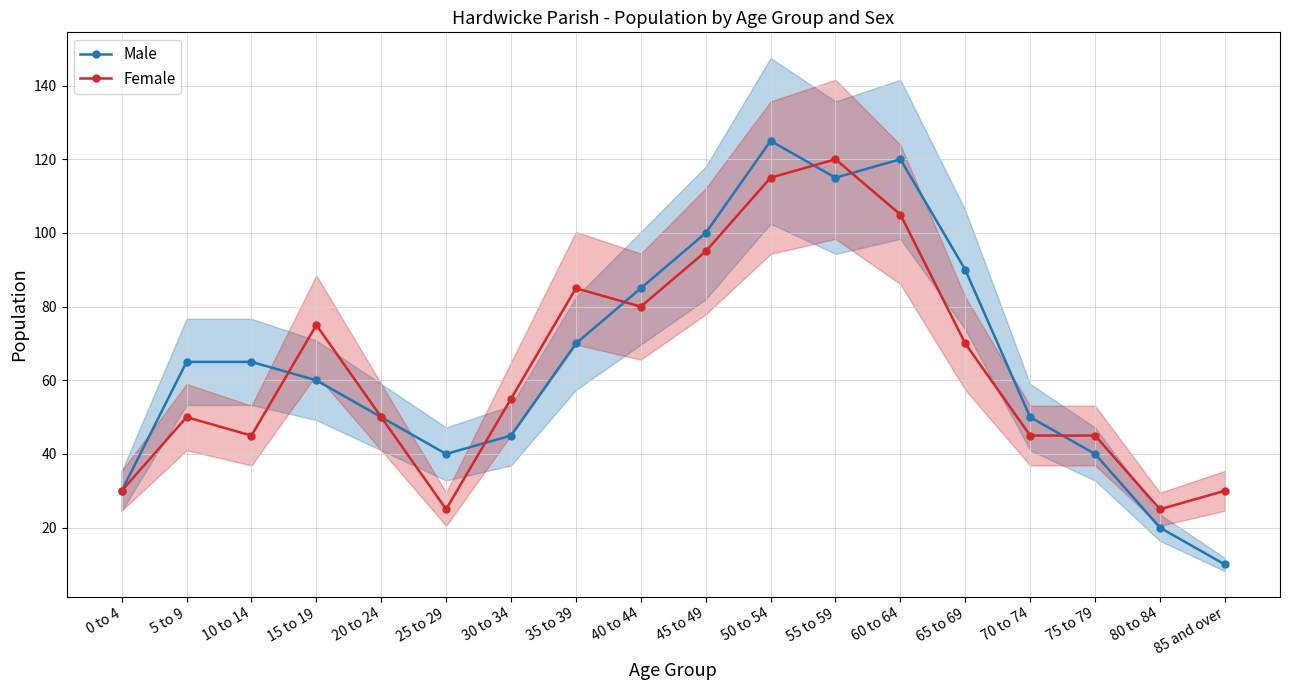

What is the label of the 5th point from the left?

20 to 24